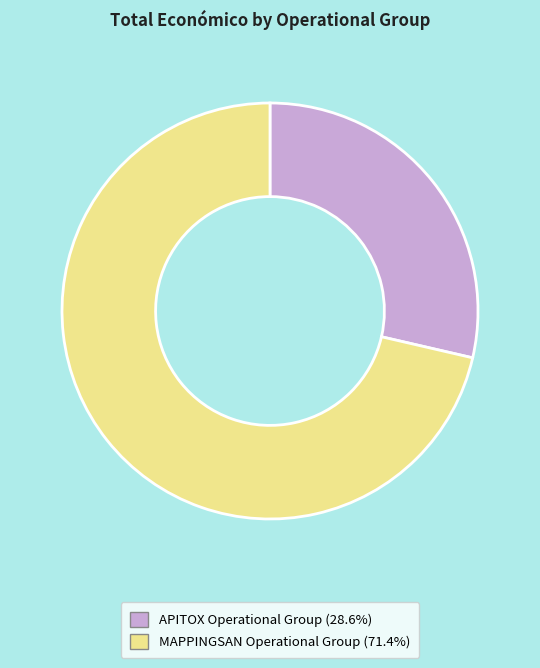

Which category has the smallest portion of the pie?

APITOX Operational Group